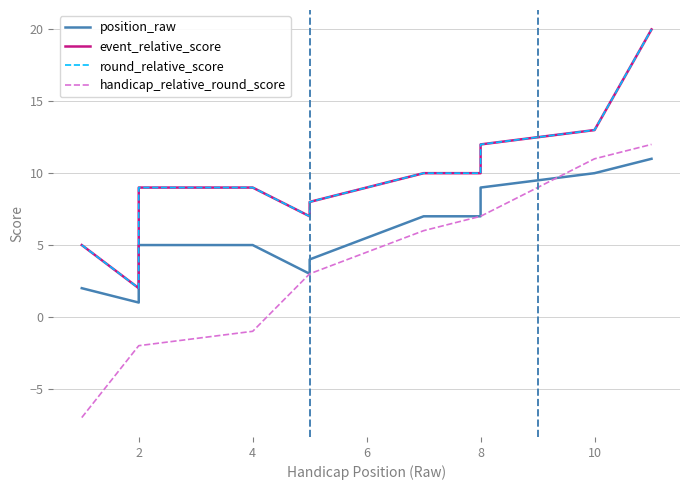

Does the chart have visible grid lines?

Yes